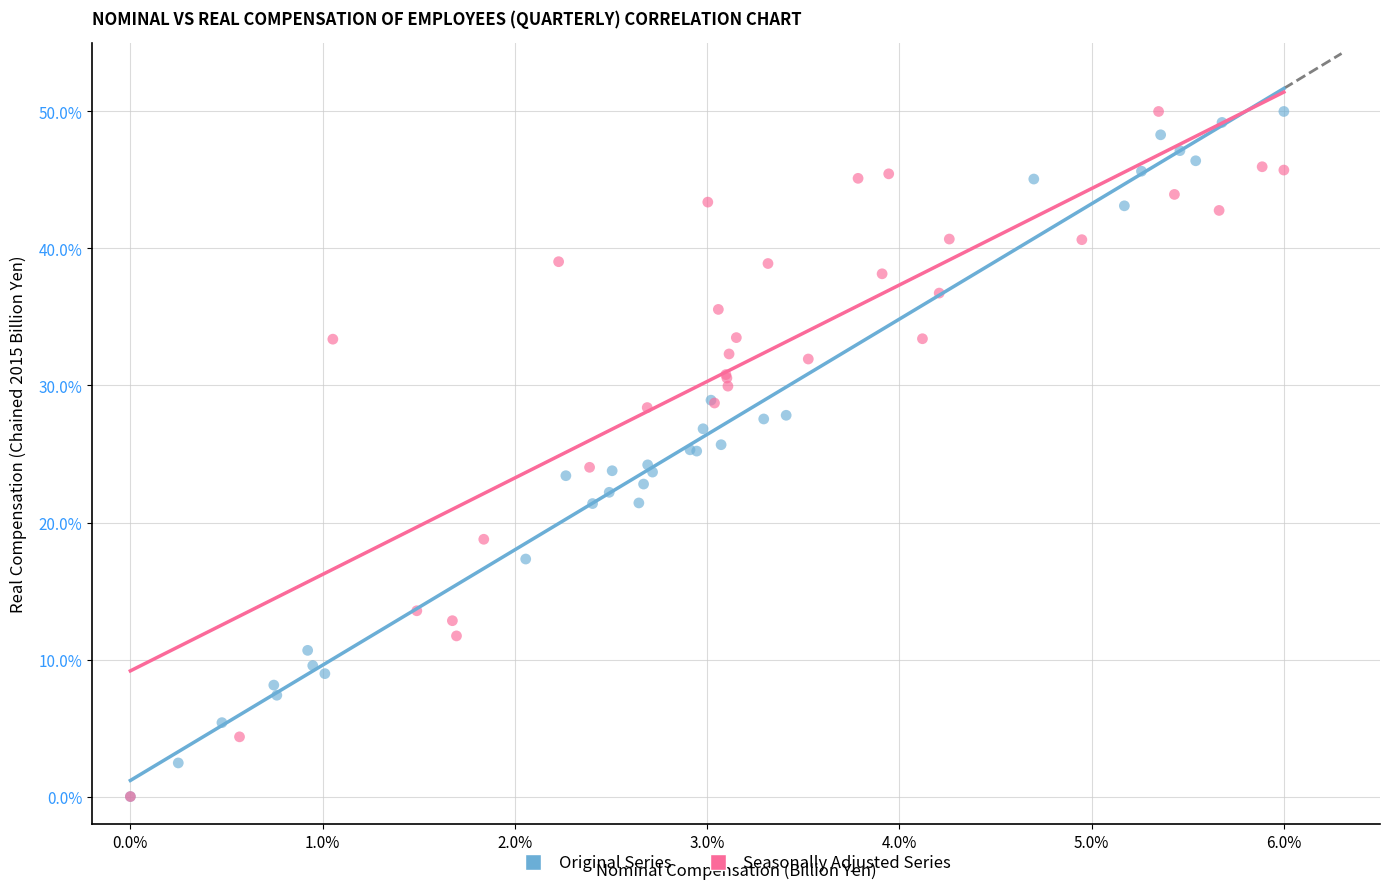

What are all the series names shown in the legend?

Original Series, Seasonally Adjusted Series